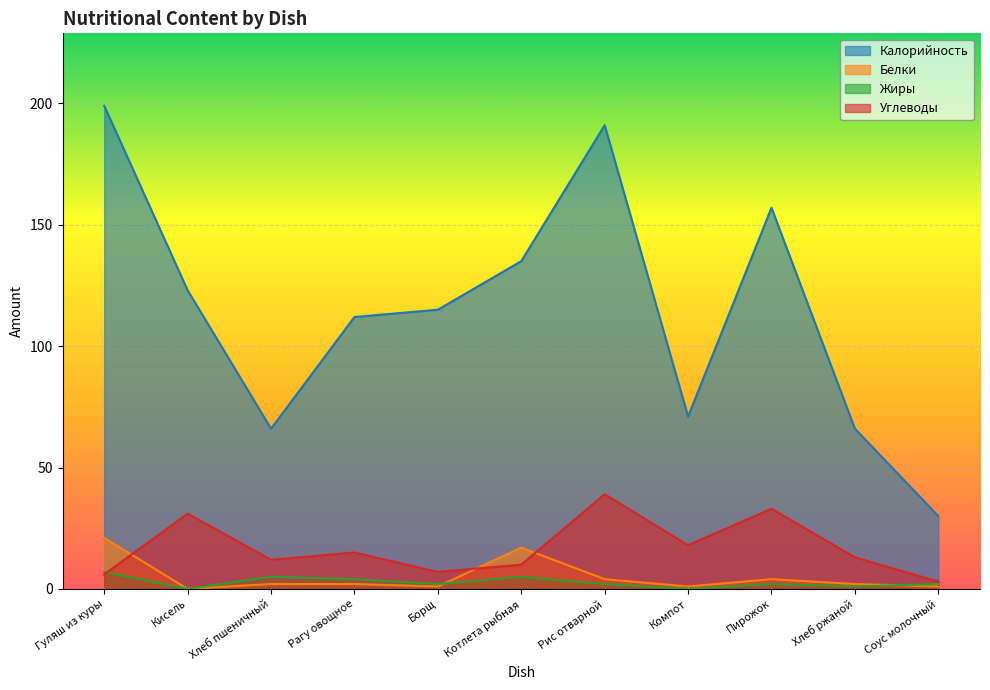

At how many categories does at least one series exceed 14?

11